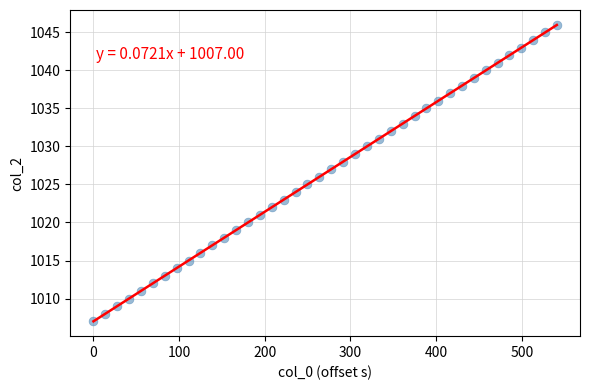

What is the range of Y values (max minus min)?

39